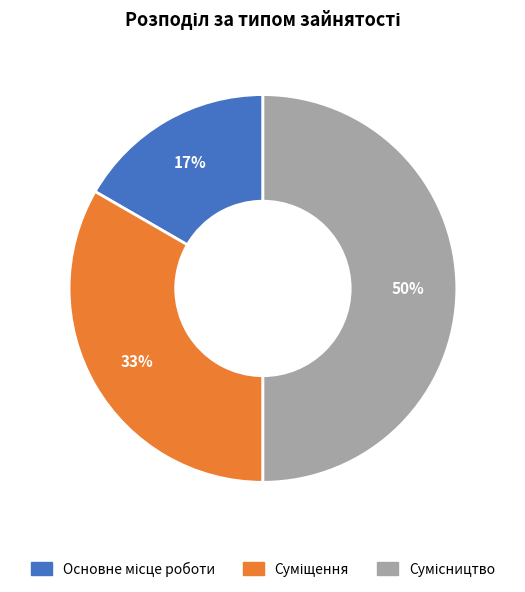

To the nearest percent, what is the difference between the largest and smallest slice percentages?

33%